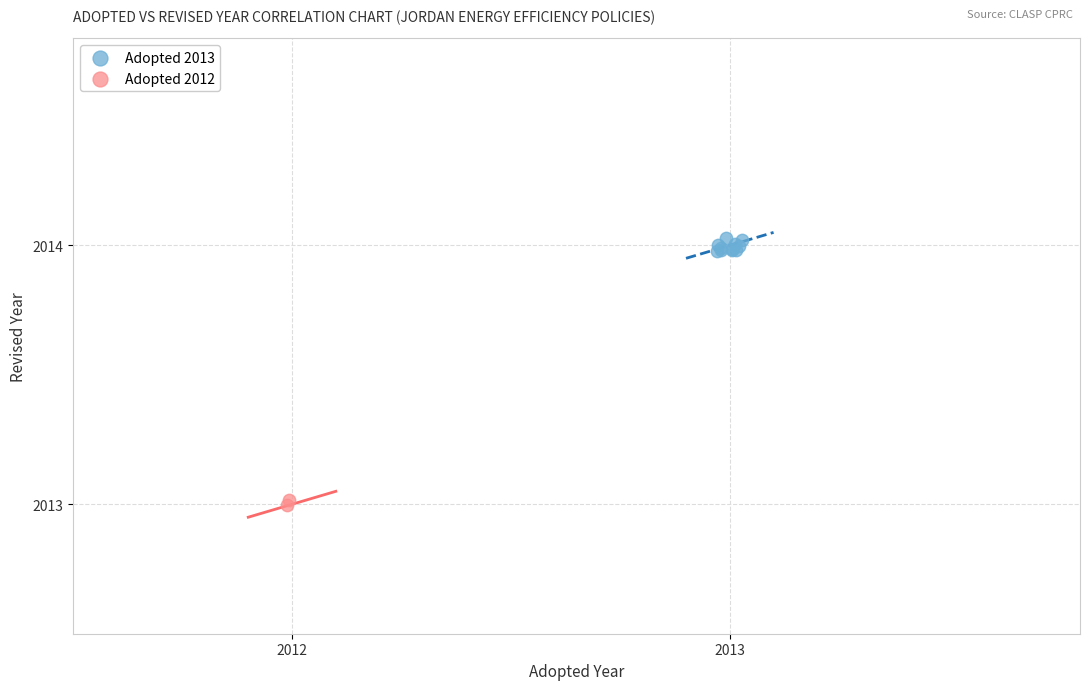

Which series reaches the maximum Y coordinate?

Adopted 2013